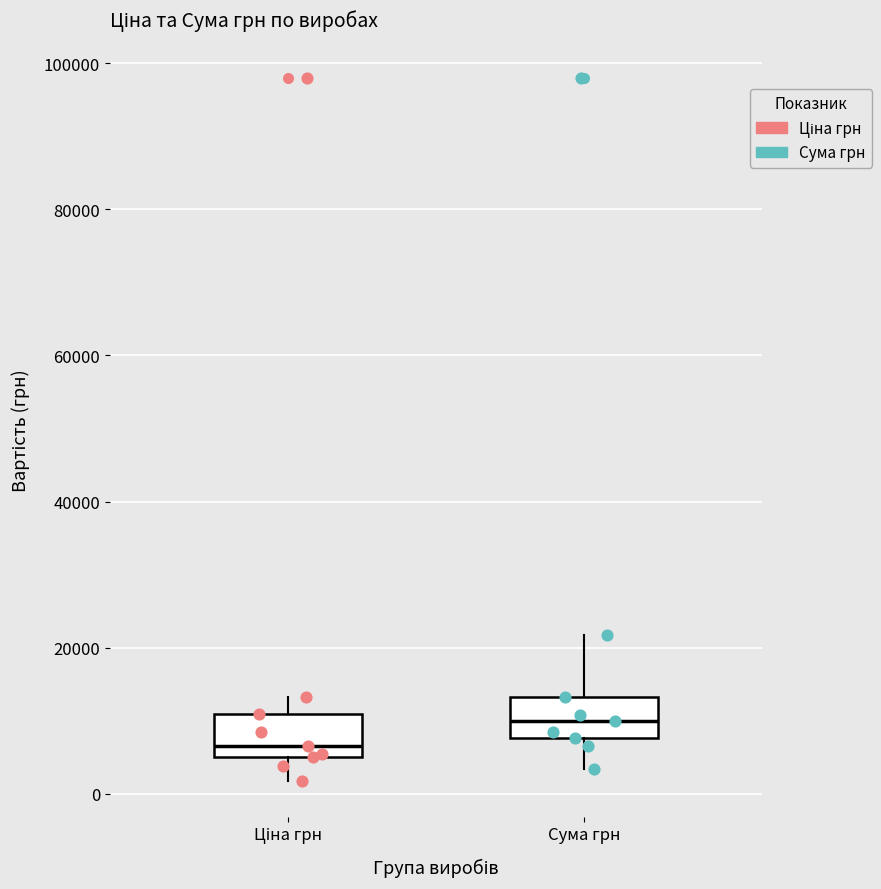

Which box's median line is the highest?

Сума грн